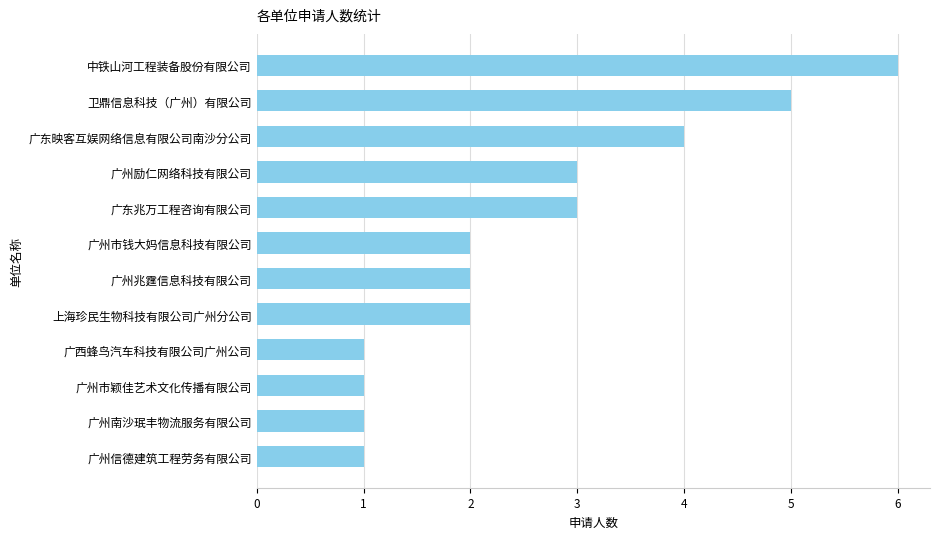

Does the chart contain any negative values?

No